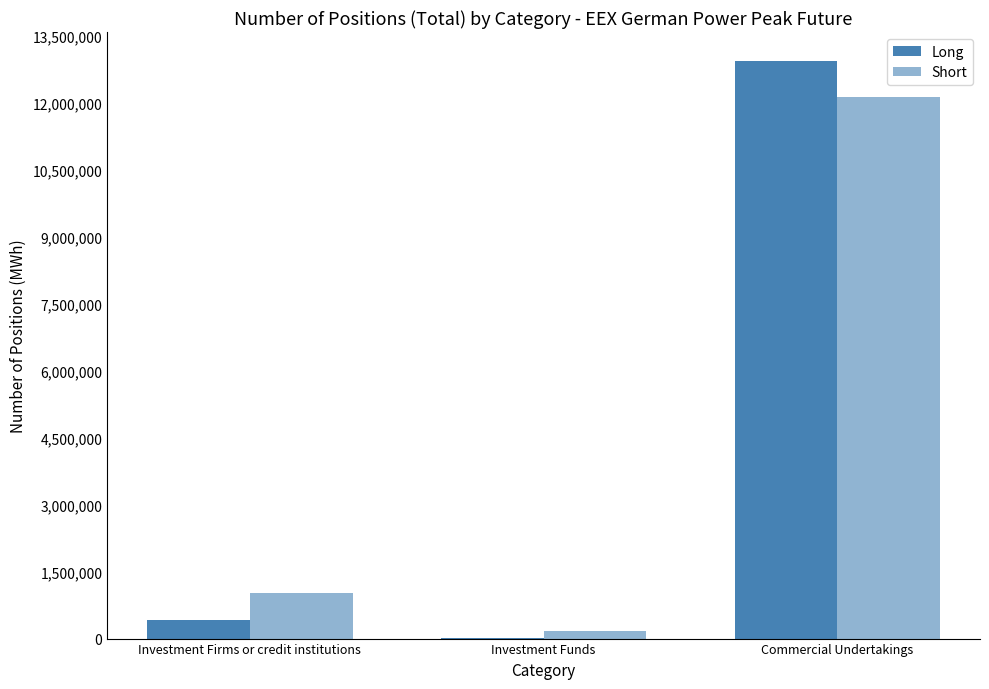

Count the number of categories in the chart.

3